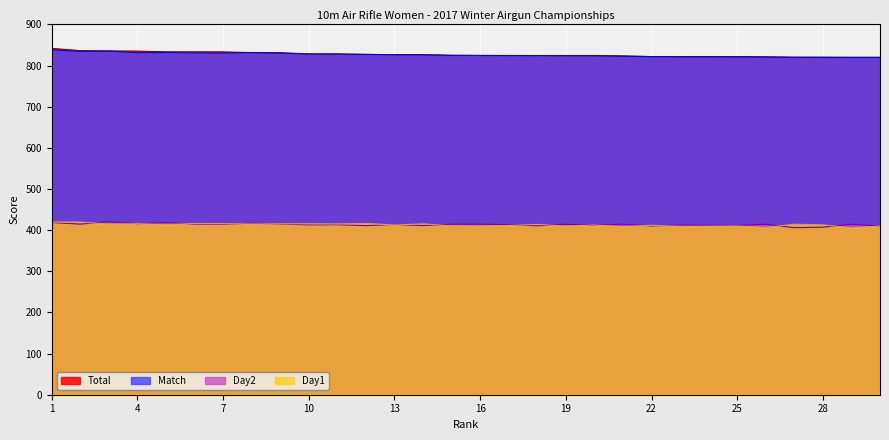

What is the total value across all series at 28?

2460.6